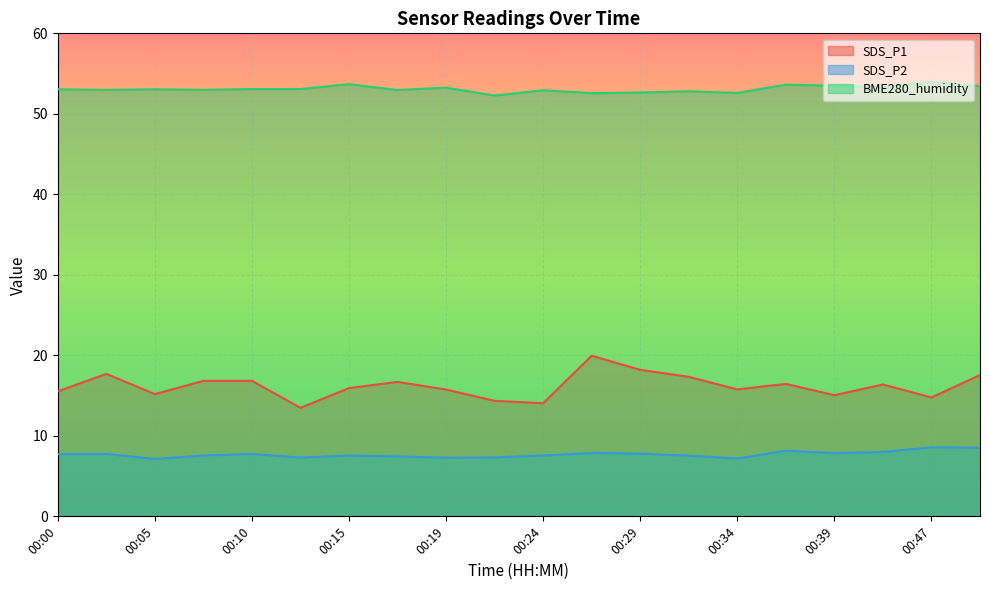

Rank the series by their maximum value, from lowest to highest.

SDS_P2, SDS_P1, BME280_humidity